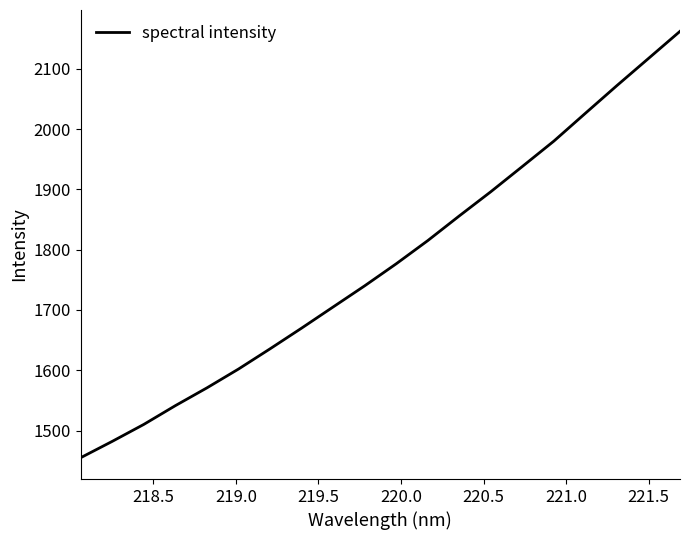

What is the smallest value displayed?

1454.9